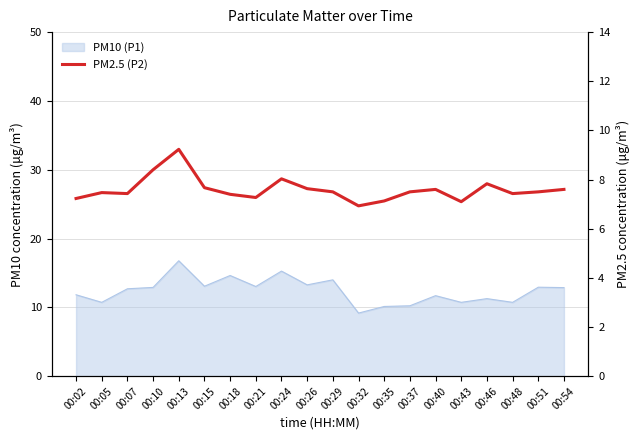

What is the greatest value displayed?

9.2